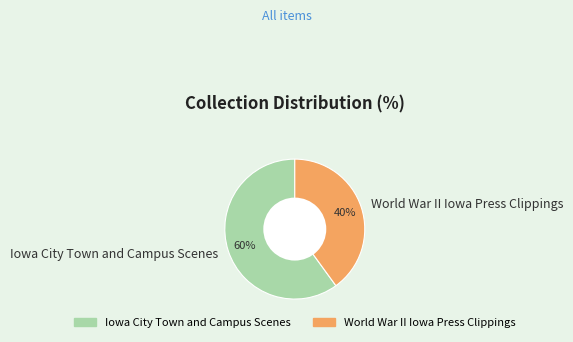

To the nearest percent, what is the combined percentage of Iowa City Town and Campus Scenes and World War II Iowa Press Clippings?

100%